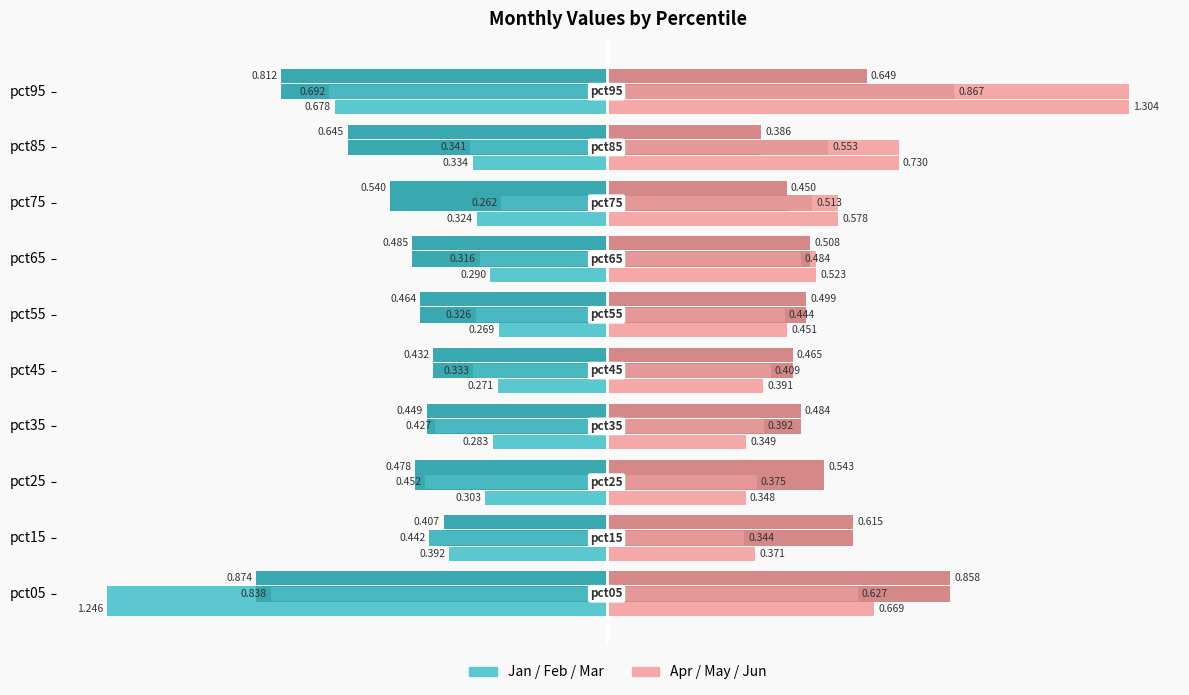

What is the lowest value of the May series?

0.3